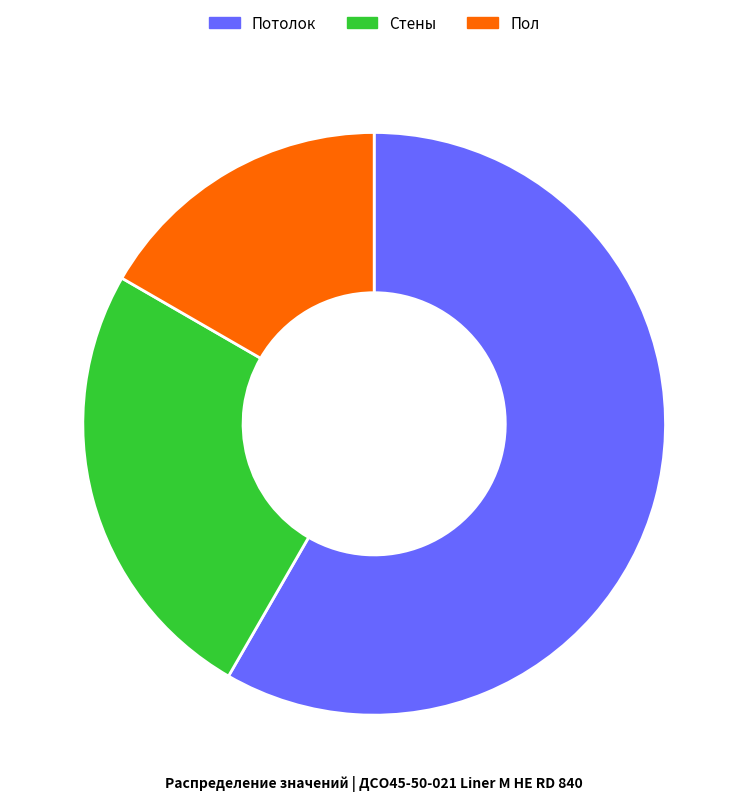

Which has a higher value, Стены or Потолок?

Потолок